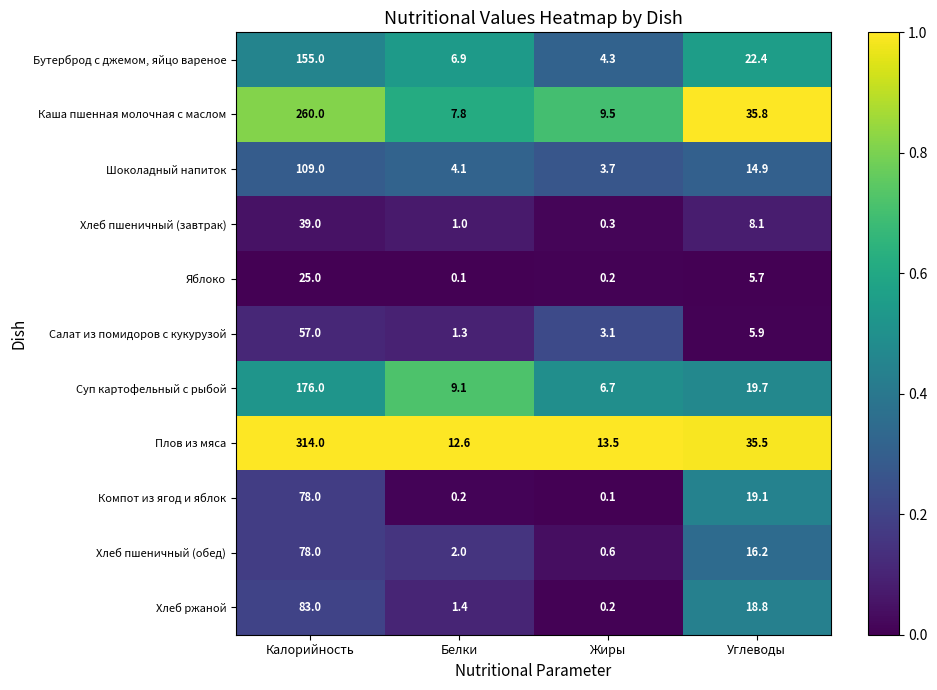

Count the number of categories in the chart.

4